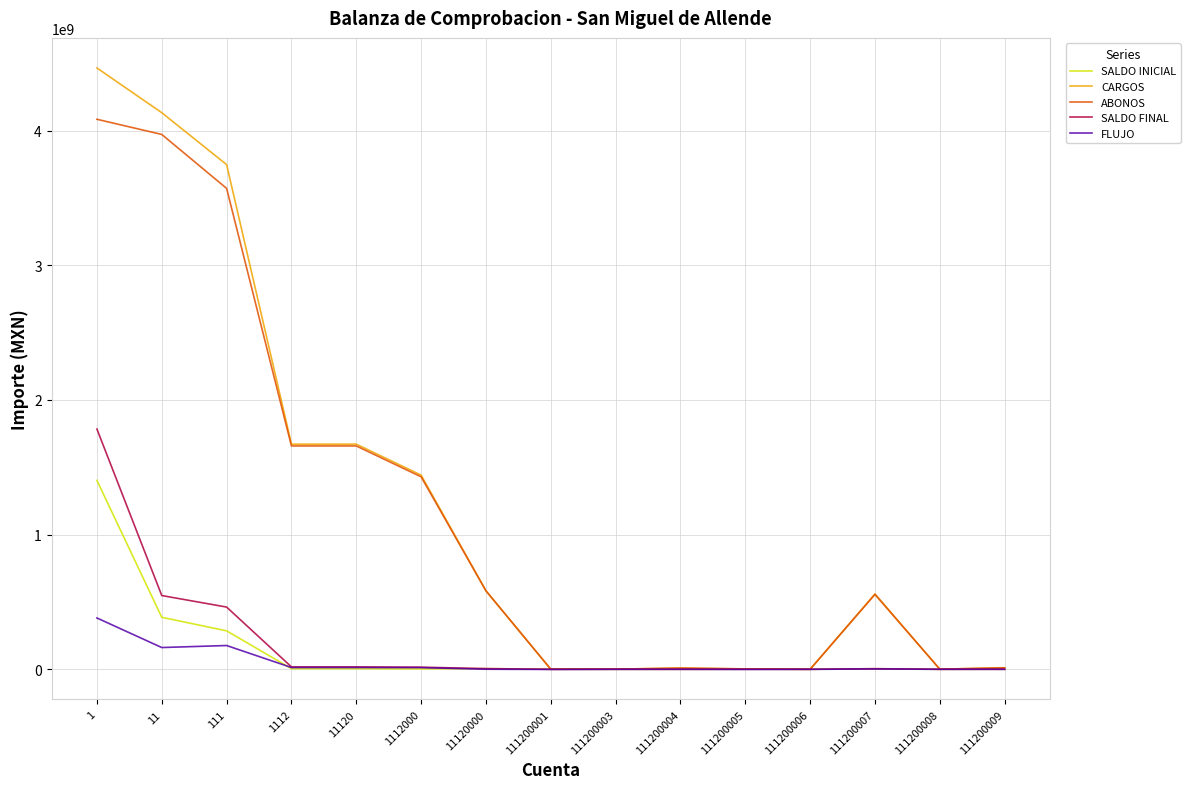

Which series has the largest range (max minus min)?

CARGOS